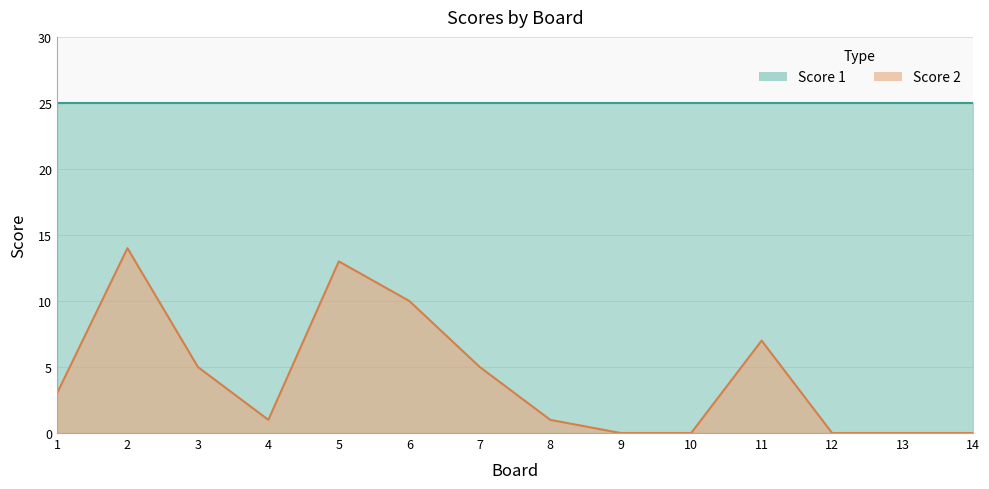

How many points are higher than both their immediate neighbors (excluding endpoints)?

3